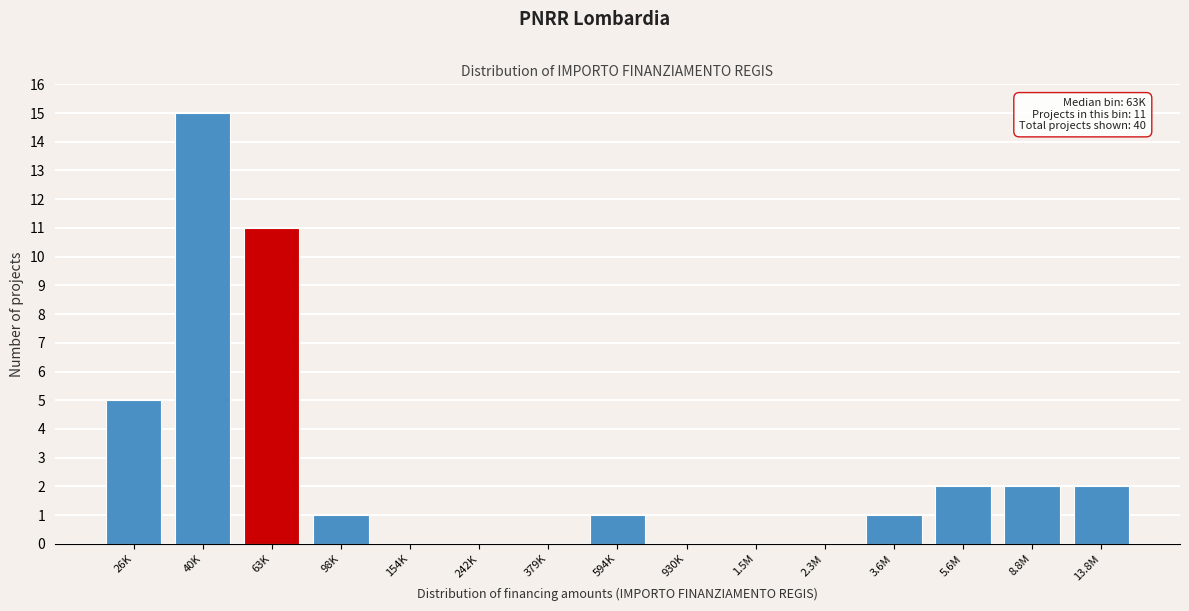

Reading left to right, extract all data points from this chart.

26K=5	40K=15	63K=11	98K=1	154K=0	242K=0	379K=0	594K=1	930K=0	1.5M=0	2.3M=0	3.6M=1	5.6M=2	8.8M=2	13.8M=2